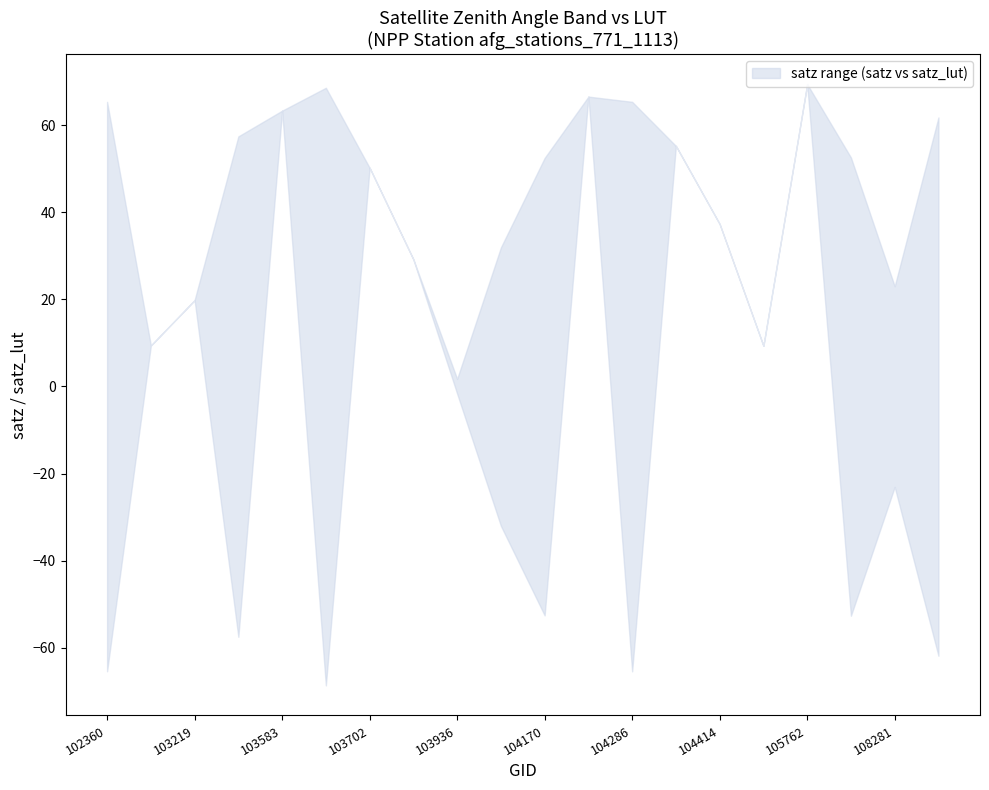

The value of lower at 103574 is -57.5. True or false?

True